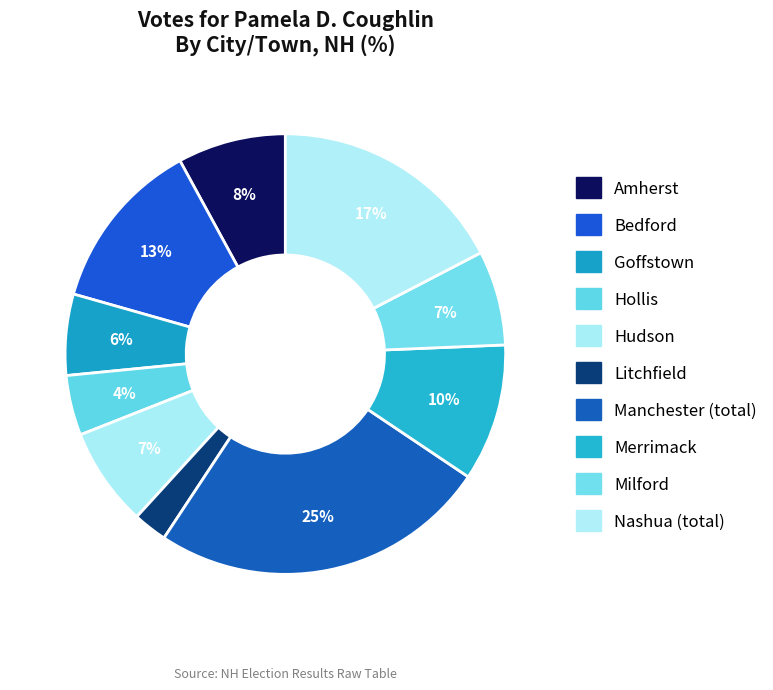

Is there a majority slice in this chart?

No